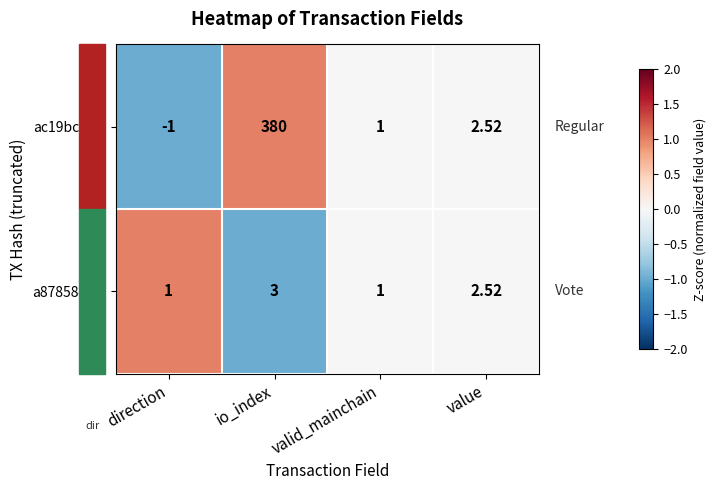

Which category has the highest value across all series?

io_index